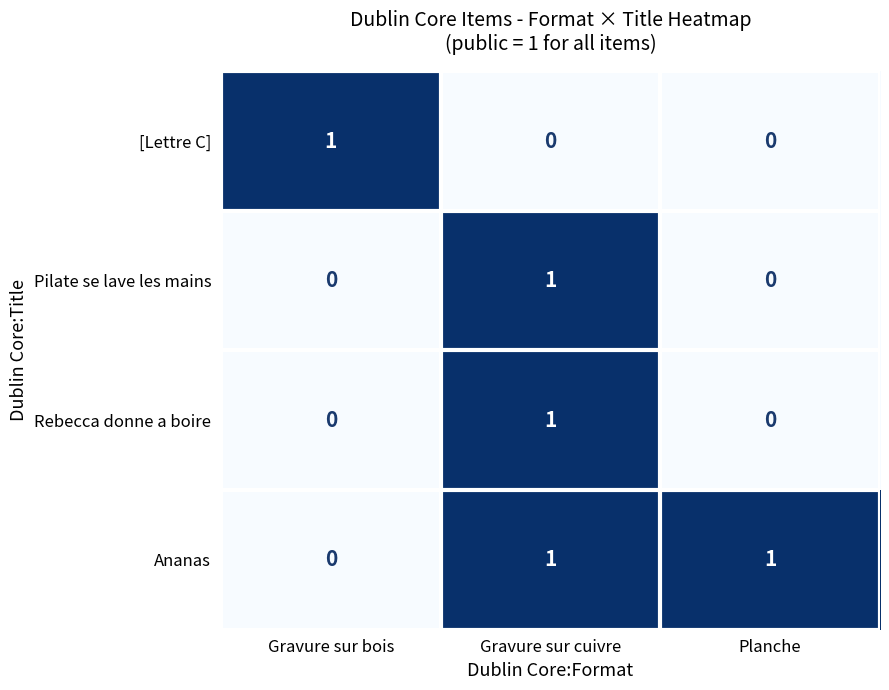

Reading left to right, transcribe all the data shown in this chart.

[Lettre C]: Gravure sur bois=1	Gravure sur cuivre=0	Planche=0
Pilate se lave les mains: Gravure sur bois=0	Gravure sur cuivre=1	Planche=0
Rebecca donne a boire: Gravure sur bois=0	Gravure sur cuivre=1	Planche=0
Ananas: Gravure sur bois=0	Gravure sur cuivre=1	Planche=1